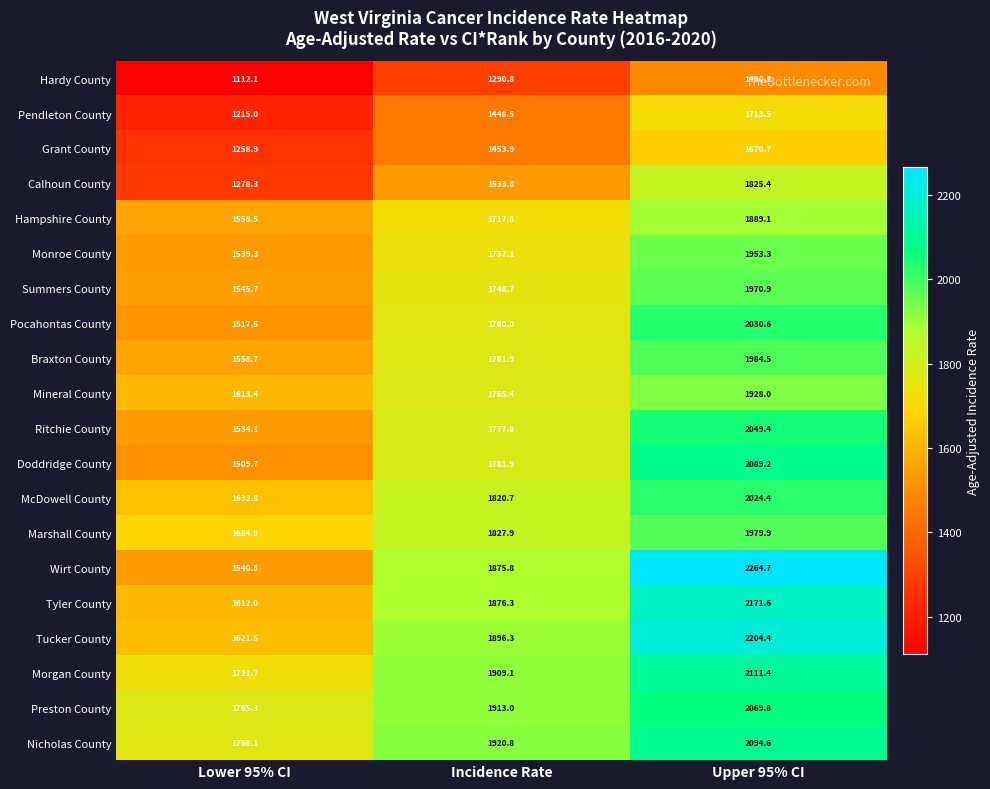

Which category has the lowest value in the McDowell County series?

Lower 95% CI